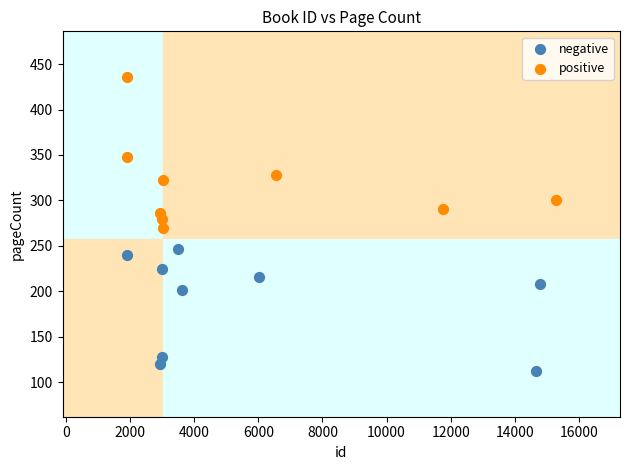

Which series reaches the maximum Y coordinate?

positive